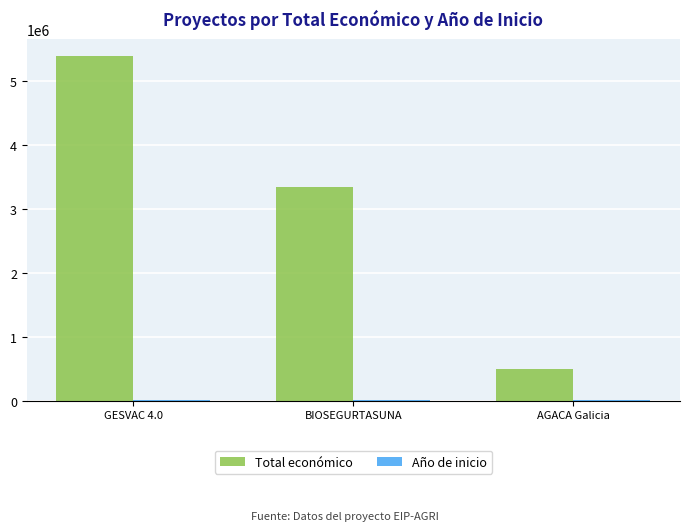

True or false: Total económico has a value of 3342252 at BIOSEGURTASUNA.

True